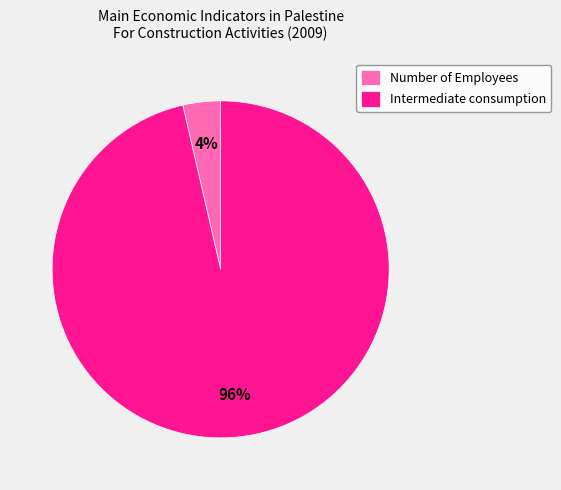

Which has a higher value, Number of Employees or Intermediate consumption?

Intermediate consumption